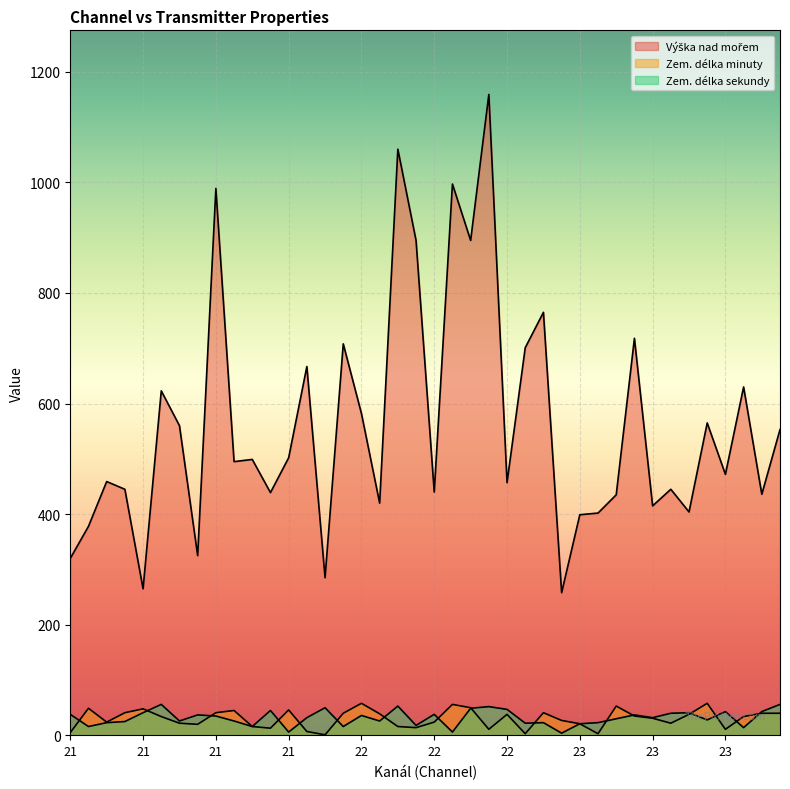

What is the lowest value of the Zem. délka minuty series?

1